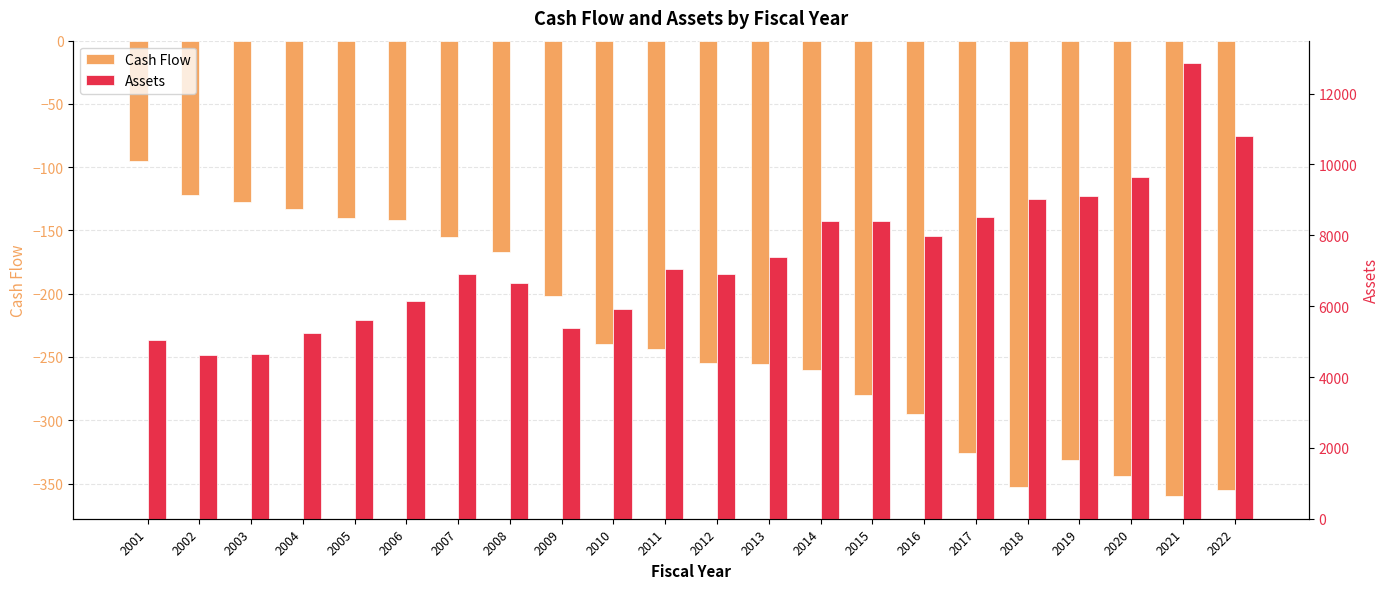

What is the minimum value shown in the chart?

-359.8